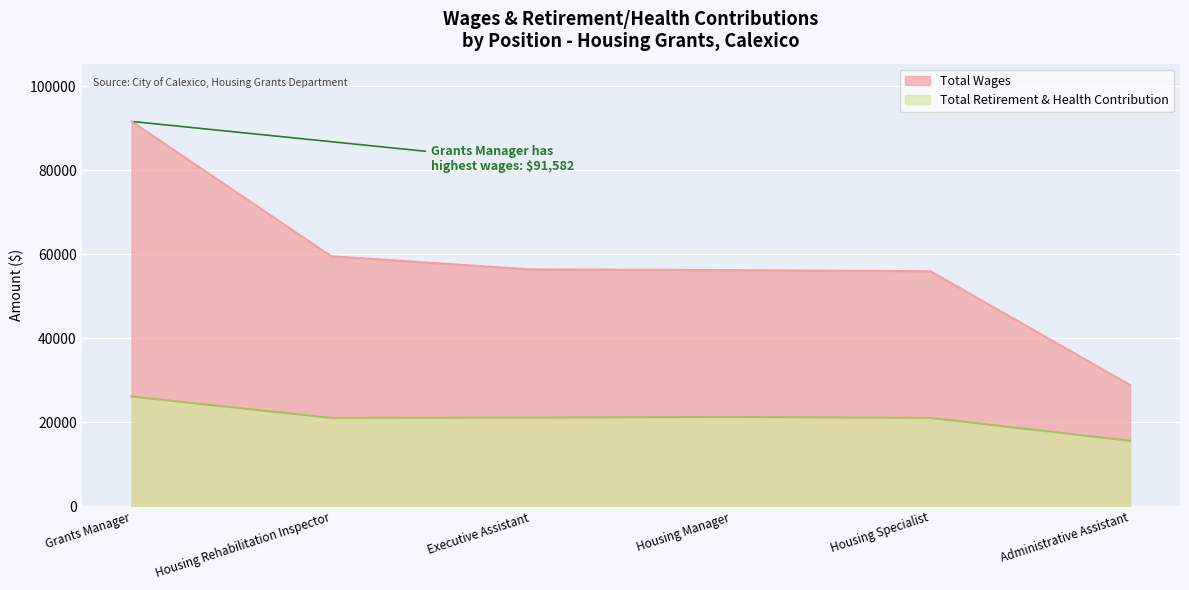

How many series are shown in this chart?

2